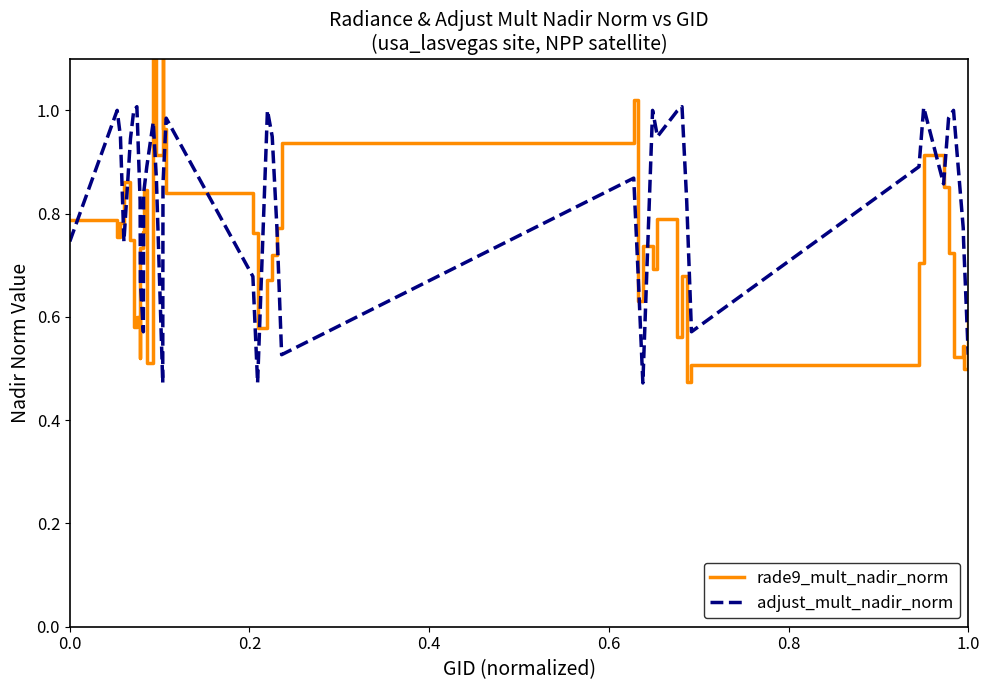

What are all the series names shown in the legend?

rade9_mult_nadir_norm, adjust_mult_nadir_norm